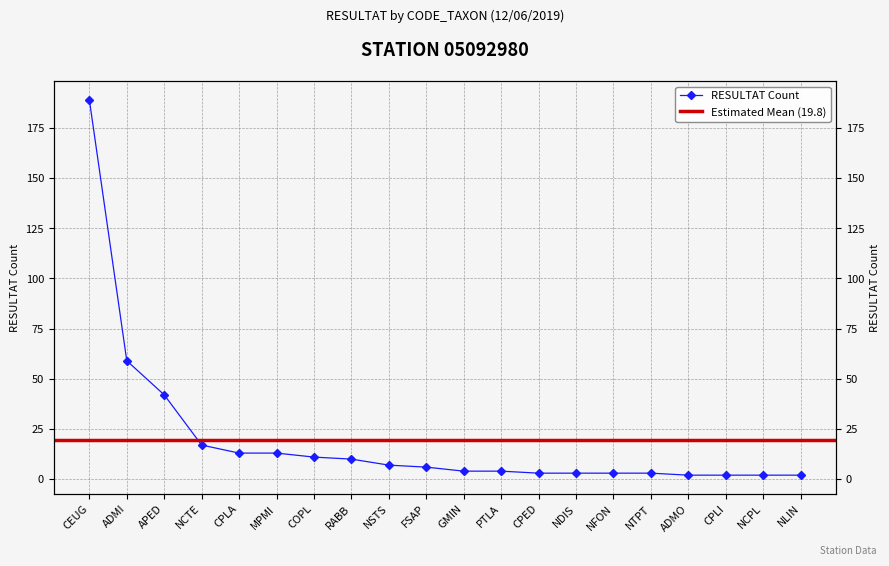

What is the difference between the values at NLIN and CEUG?

187